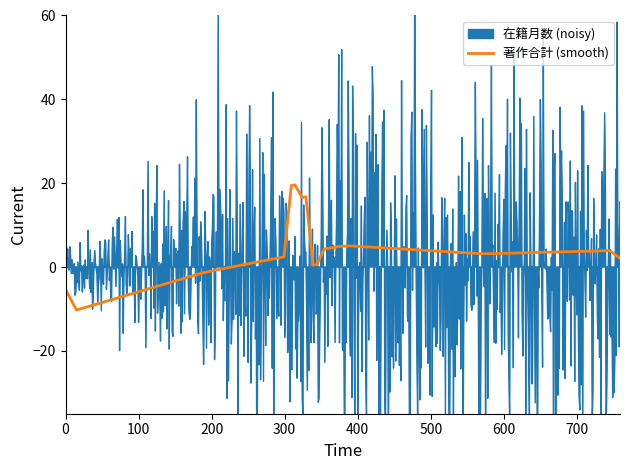

The value of 著作合計 (smooth) at 700 is 3.7. True or false?

True